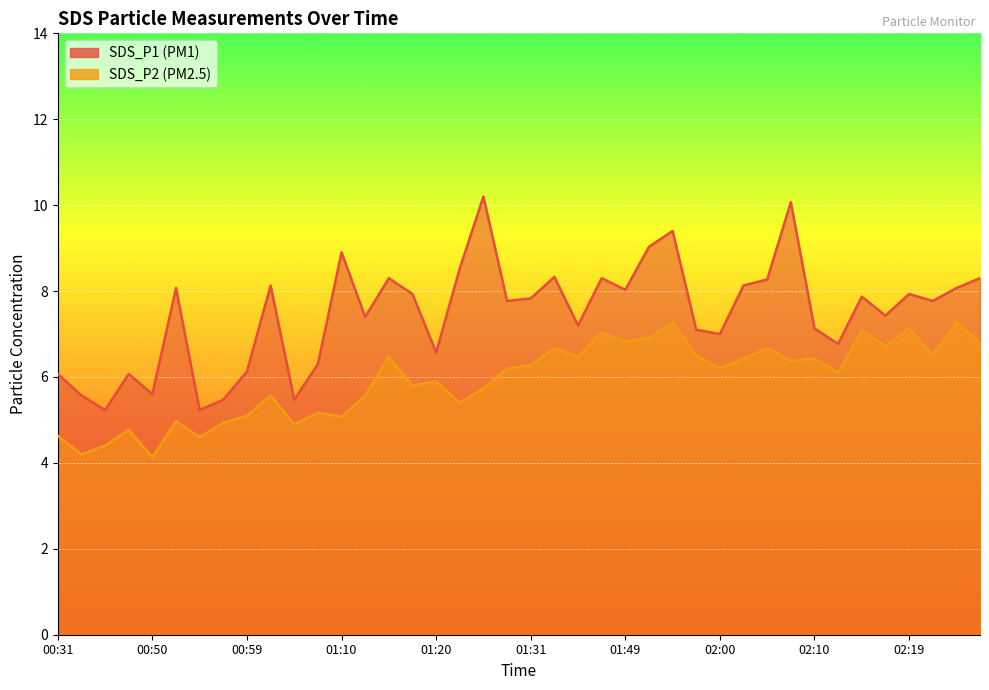

True or false: SDS_P2 and SDS_P1 cross at least once.

False